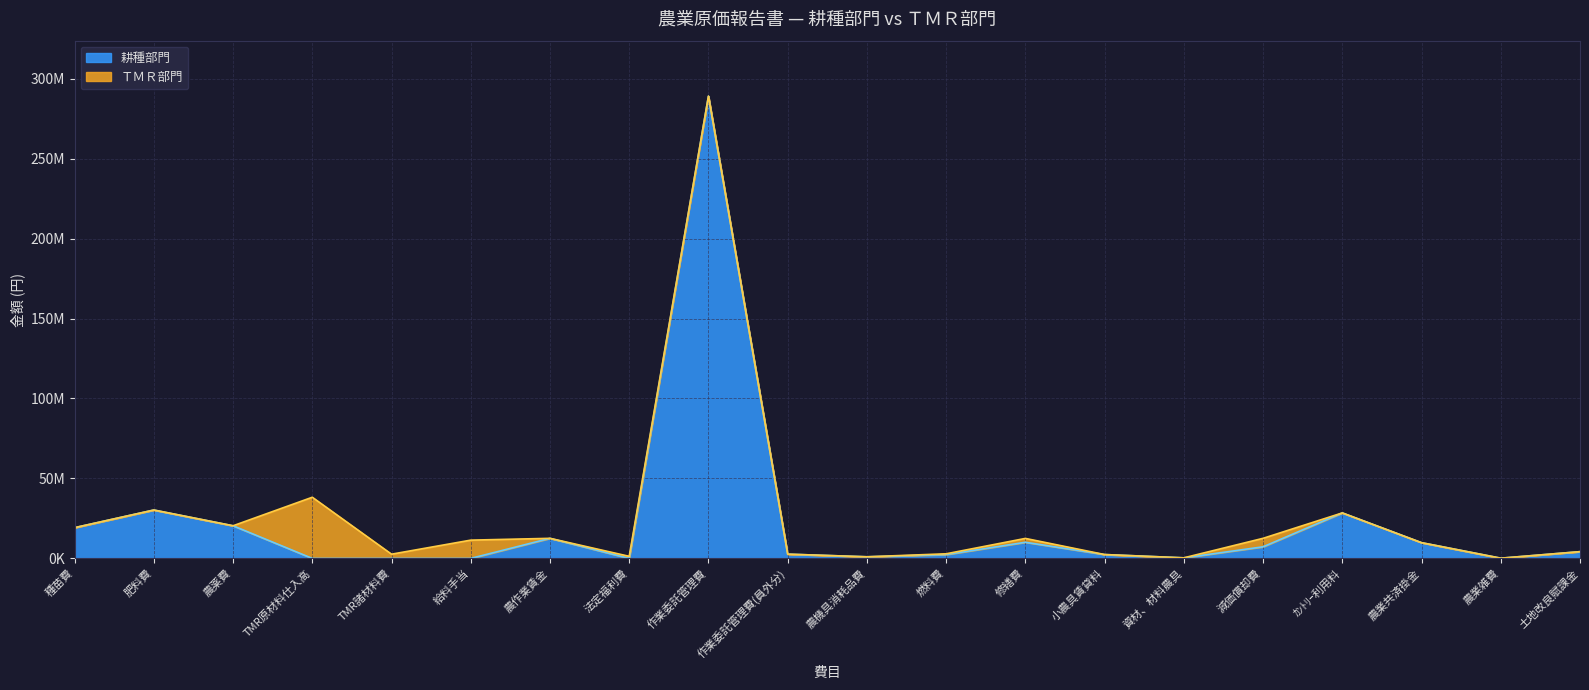

Which has a higher value, 燃料費 or 農業共済掛金?

農業共済掛金